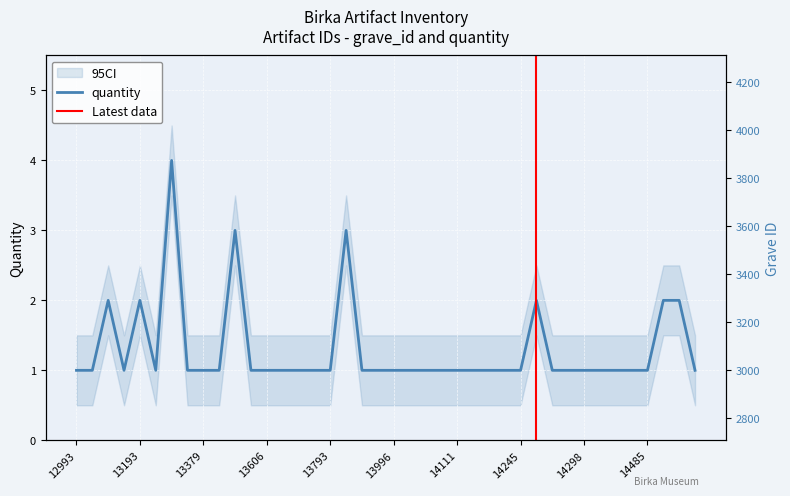

What is the value of the 12th point from the left?

1